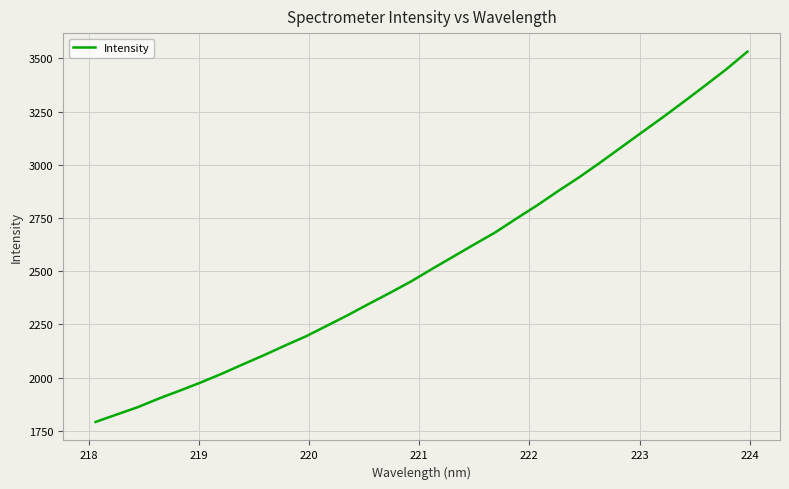

What is the minimum value shown in the chart?

1791.3